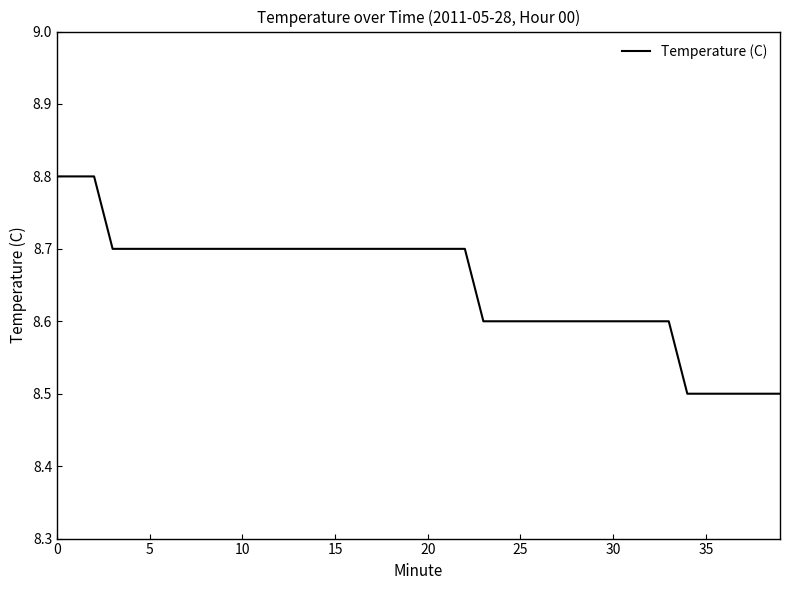

What is the difference between the maximum and minimum values?

0.3